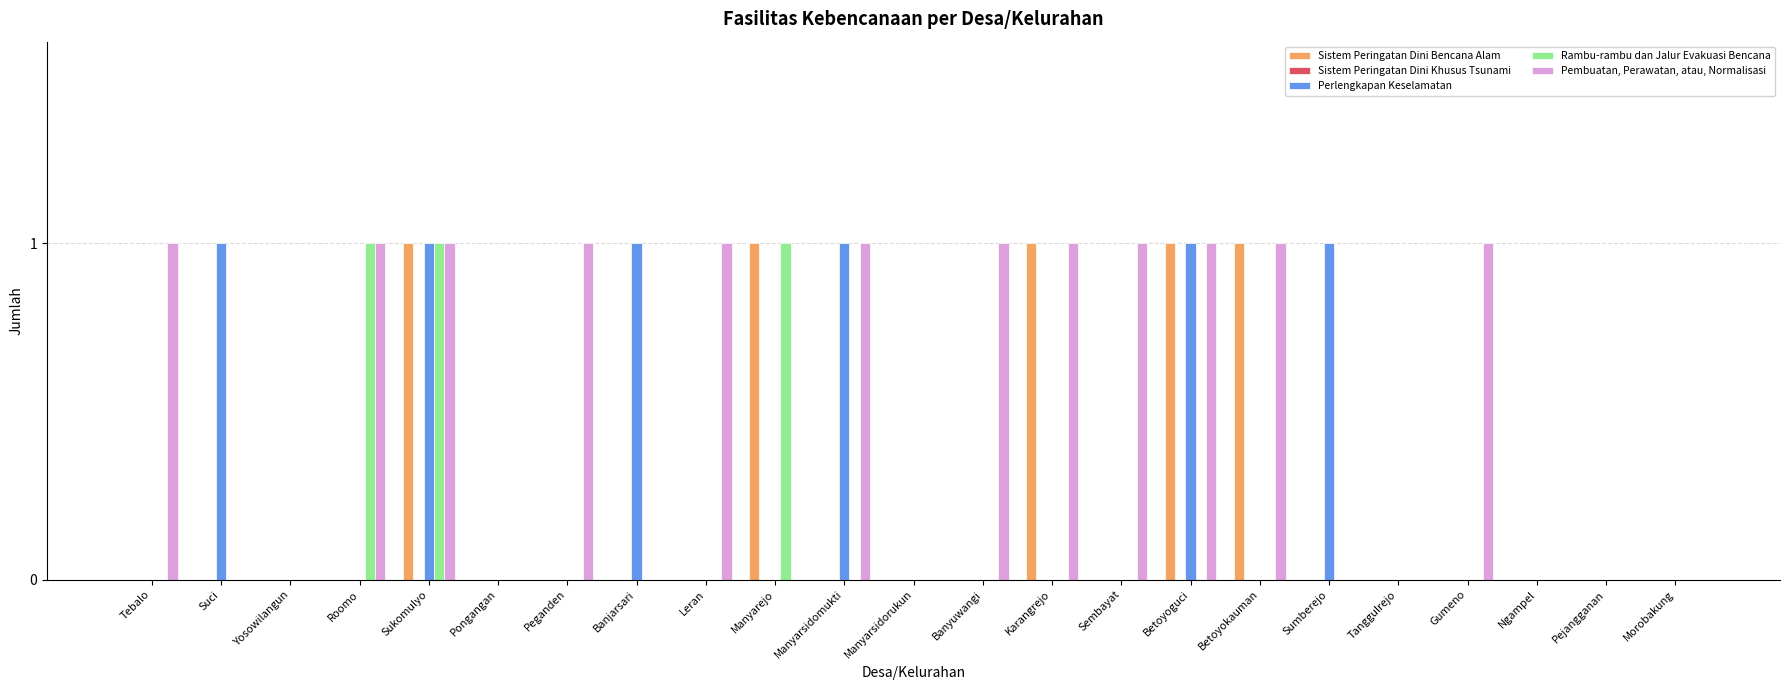

What is the sum of all Rambu-rambu dan Jalur Evakuasi Bencana values?

3